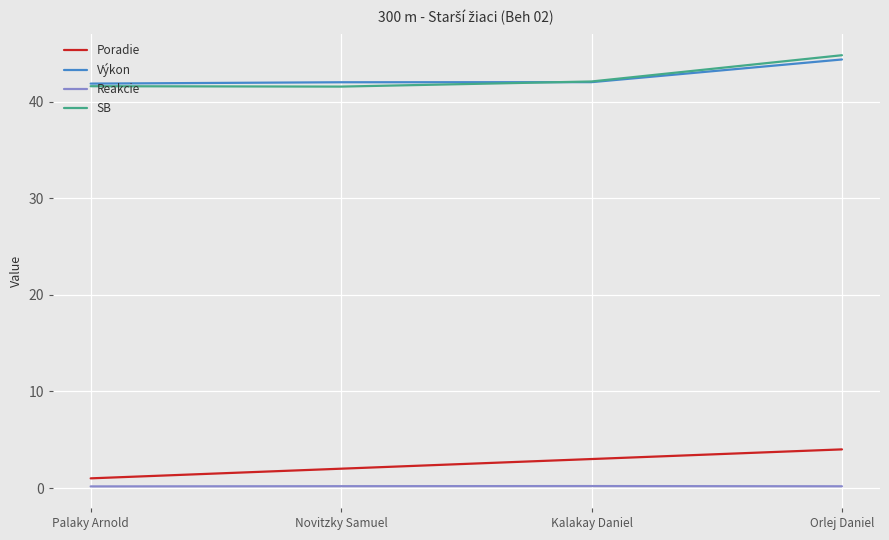

How many lines are shown in the chart?

4